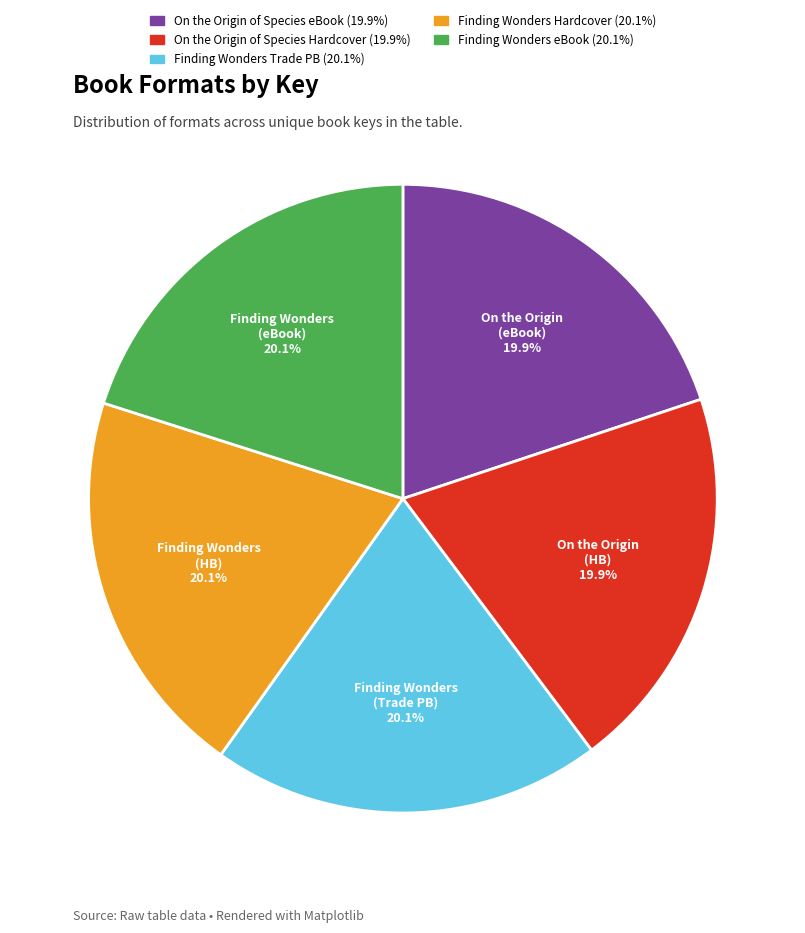

Is there any slice that represents more than half of the pie?

No